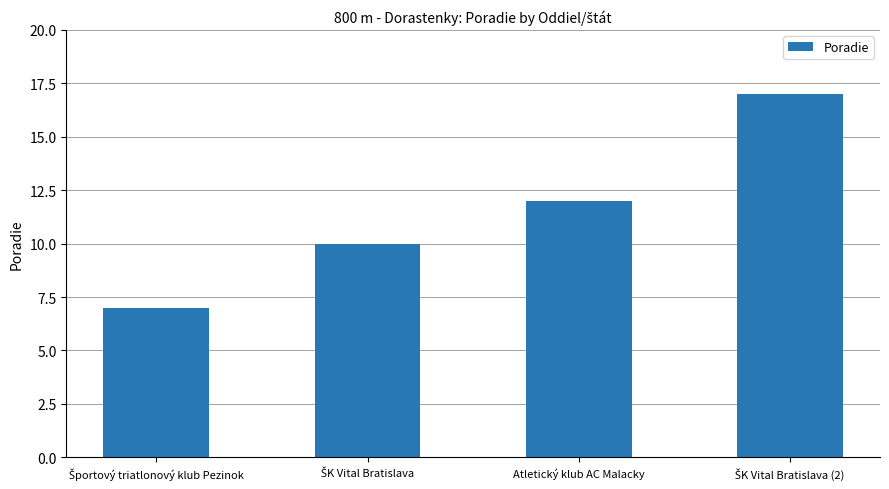

Reading left to right, transcribe all the data shown in this chart.

7	10	12	17